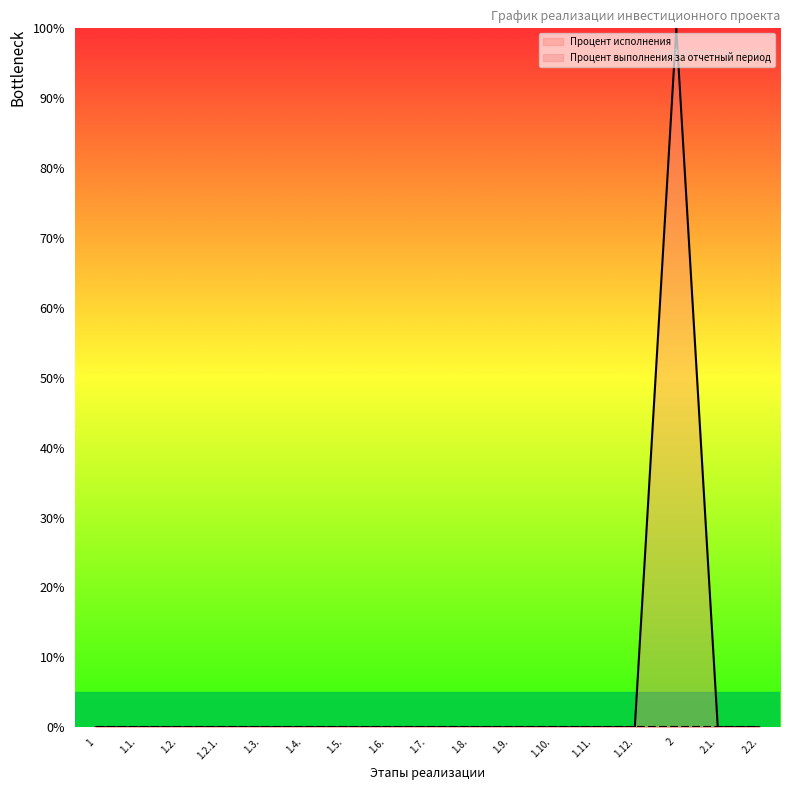

How many values exceed 0?

1